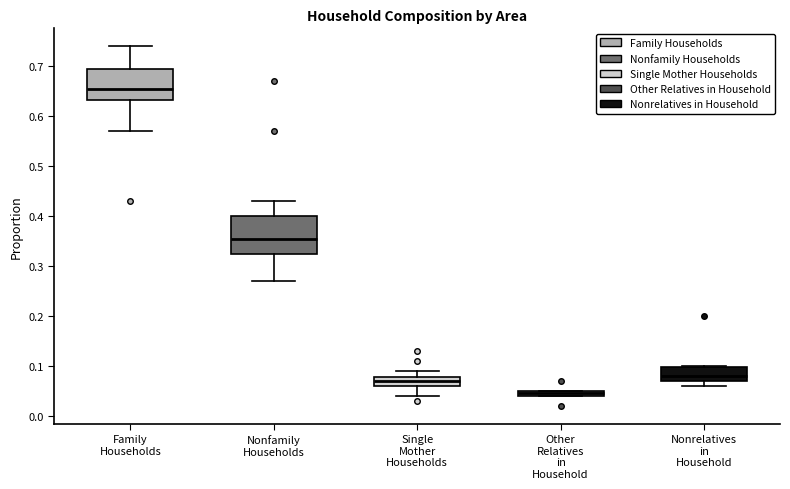

Which box's median line is the lowest?

Other Relatives in Household